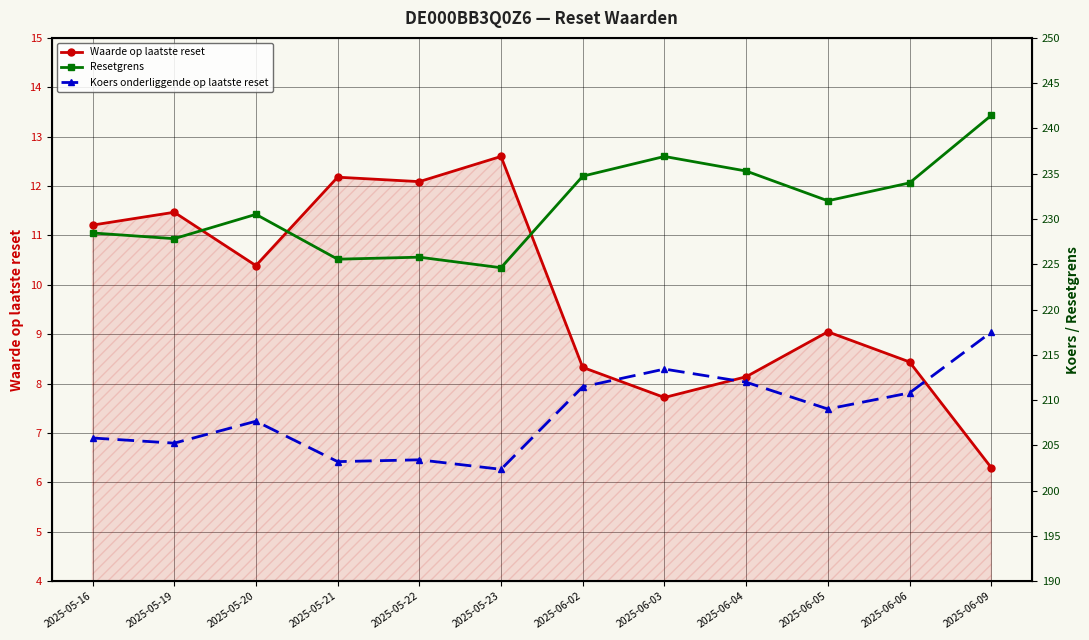

What is the spread (max minus min) of values at 2025-06-03?

229.2